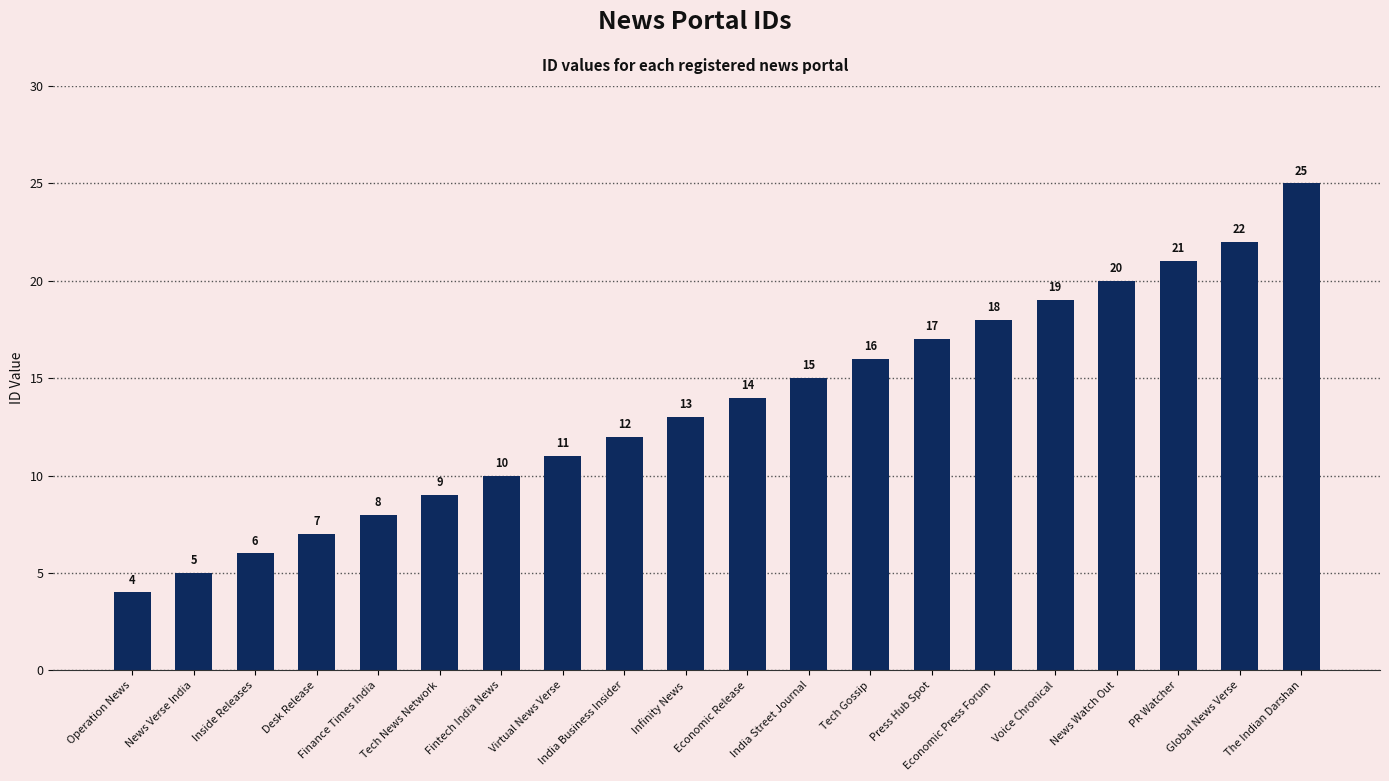

Reading right to left, what are all the values shown in this chart?

The Indian Darshan=25	Global News Verse=22	PR Watcher=21	News Watch Out=20	Voice Chronical=19	Economic Press Forum=18	Press Hub Spot=17	Tech Gossip=16	India Street Journal=15	Economic Release=14	Infinity News=13	India Business Insider=12	Virtual News Verse=11	Fintech India News=10	Tech News Network=9	Finance Times India=8	Desk Release=7	Inside Releases=6	News Verse India=5	Operation News=4